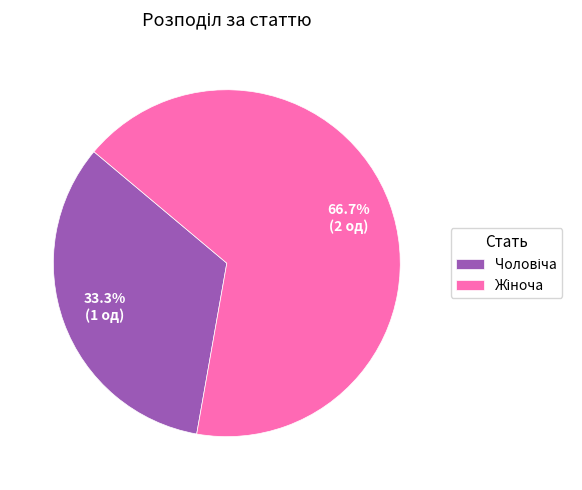

Is there any slice that represents more than half of the pie?

Yes